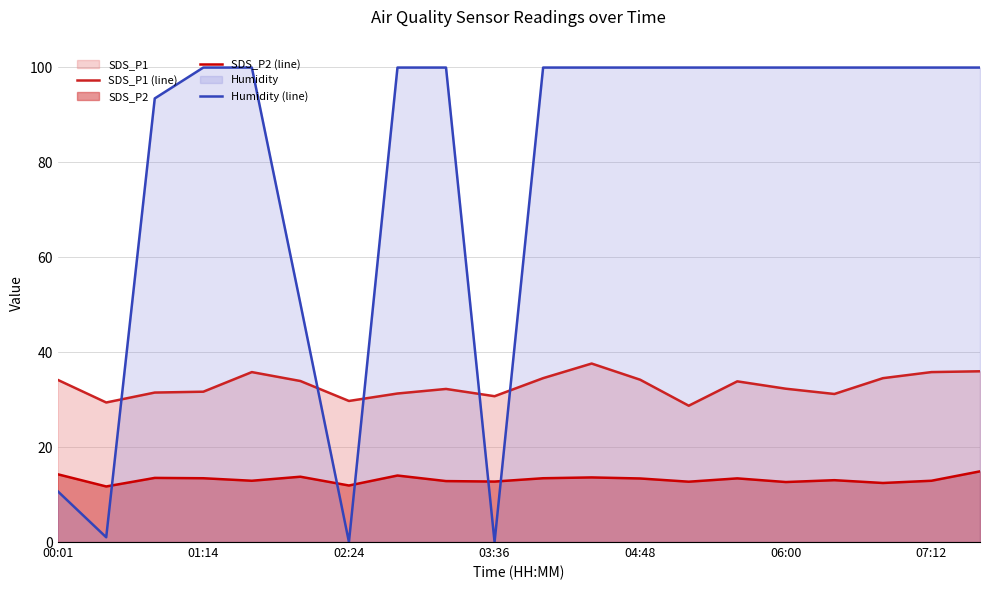

How many values in the SDS_P1 (line) series exceed 33?

10